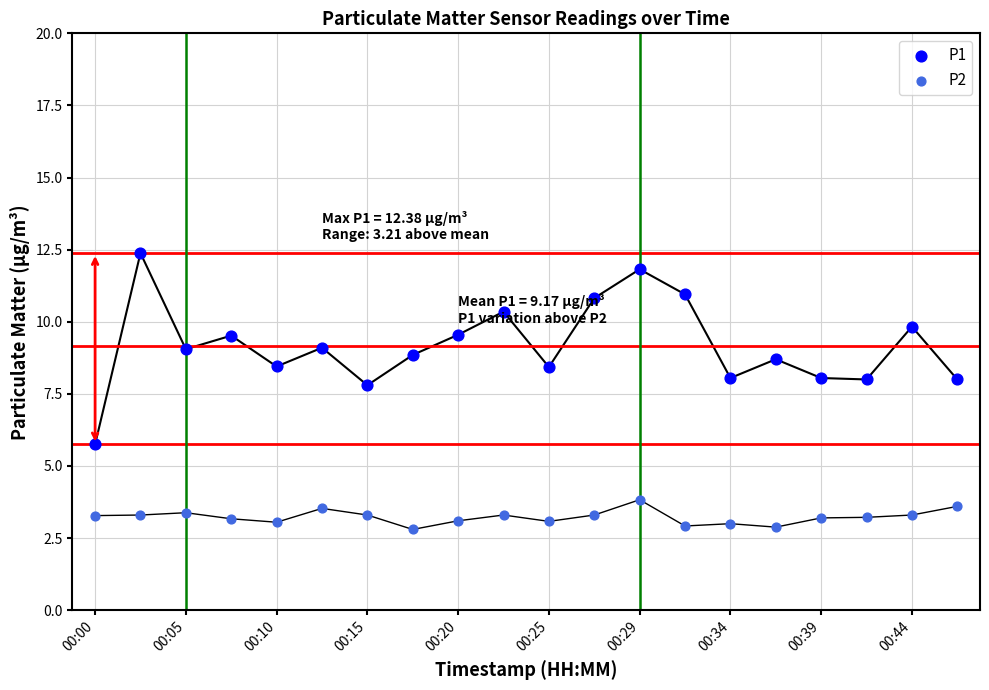

What are all the series names shown in the legend?

P1, P2